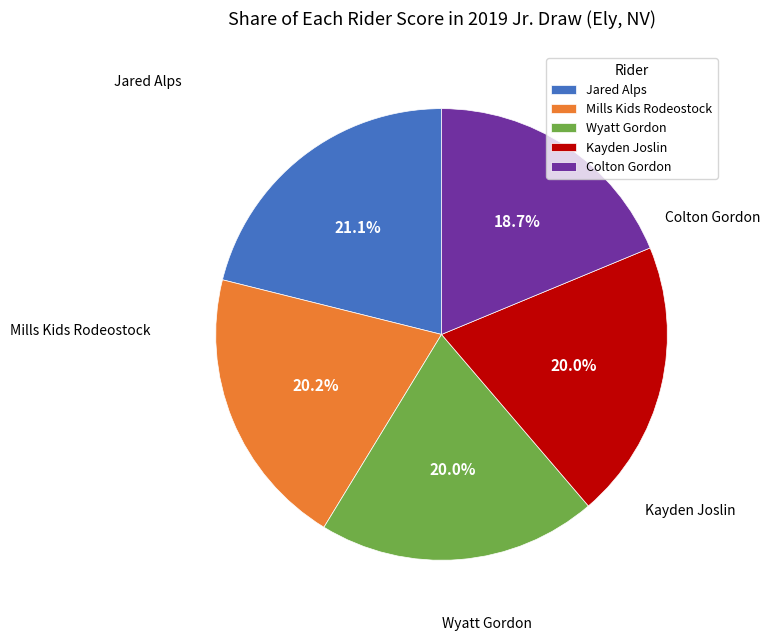

Which category has the biggest portion of the pie?

Jared Alps